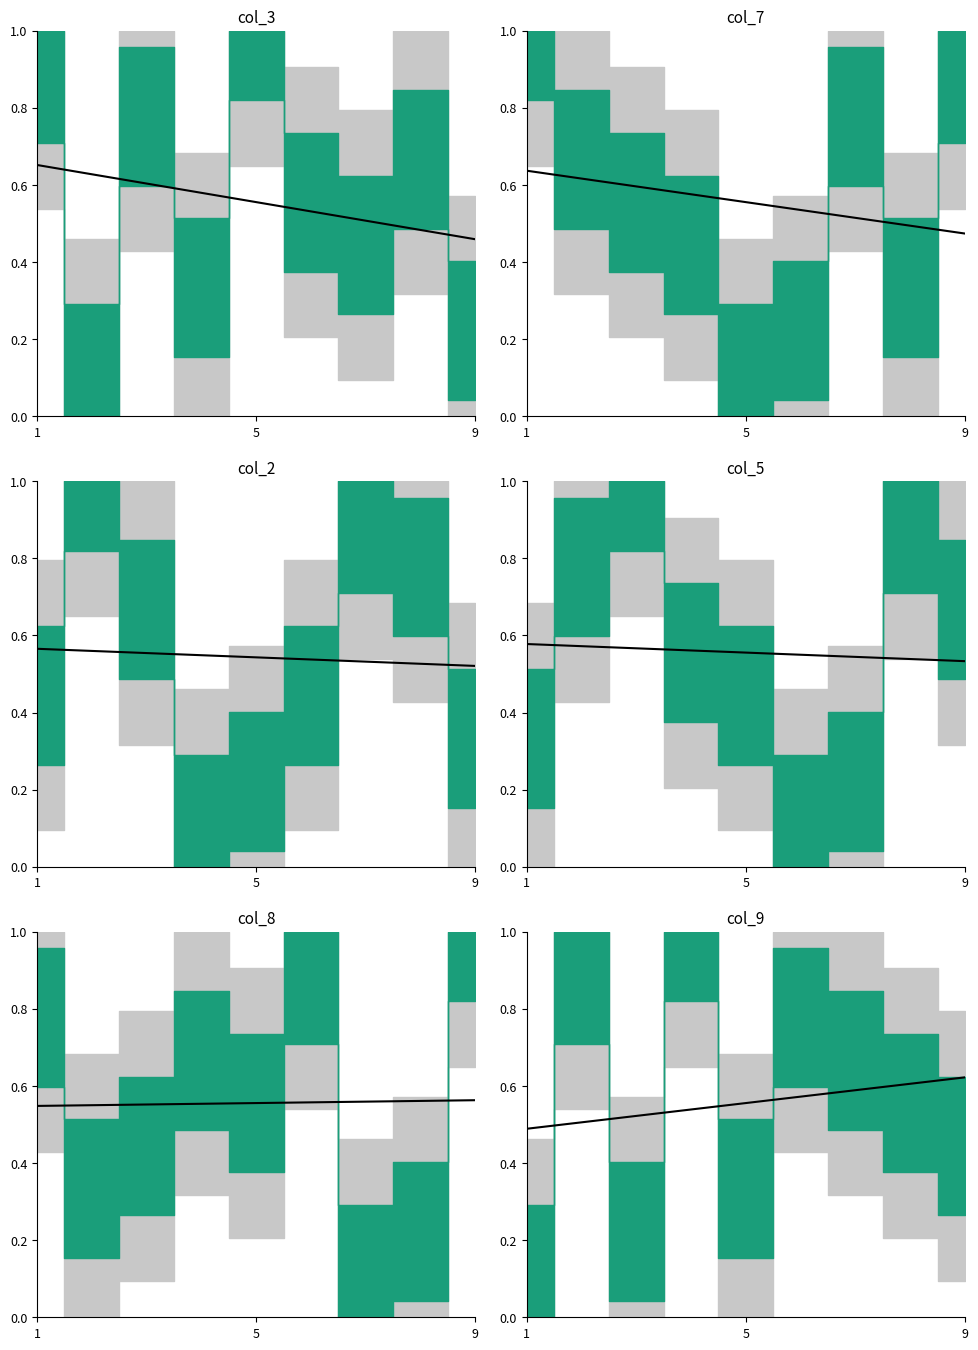

What is the average value?

0.6